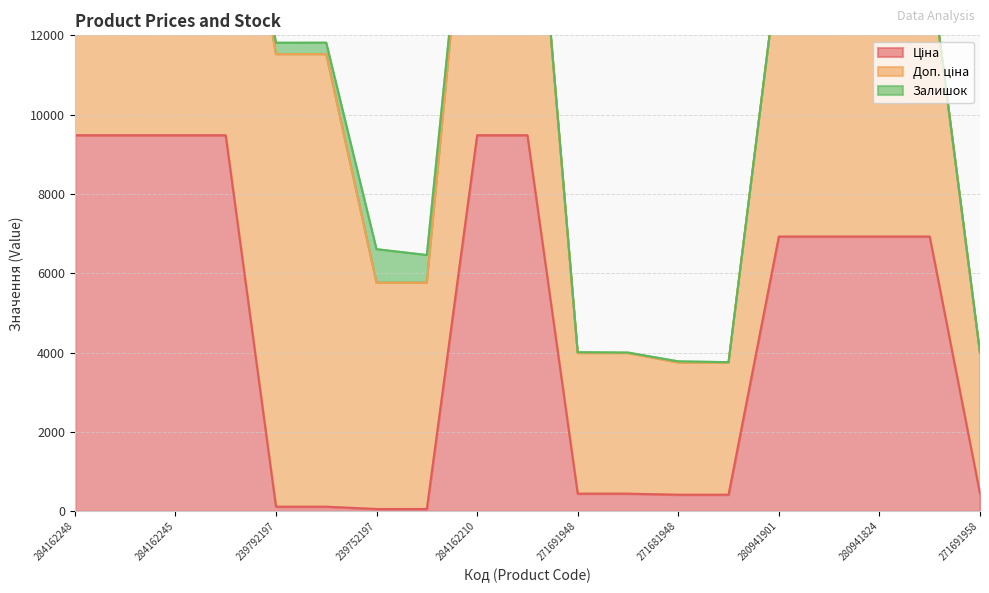

Which series has the largest total across all categories?

Доп. ціна